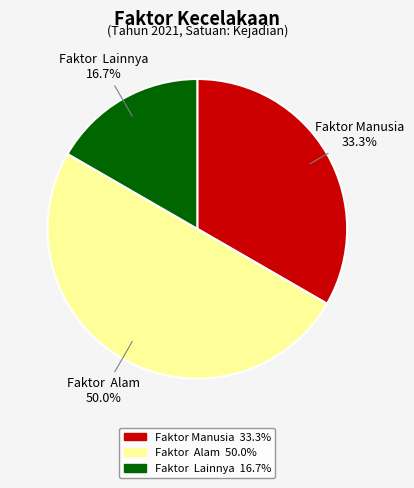

Which has a higher value, Faktor Lainnya or Faktor Alam?

Faktor Alam